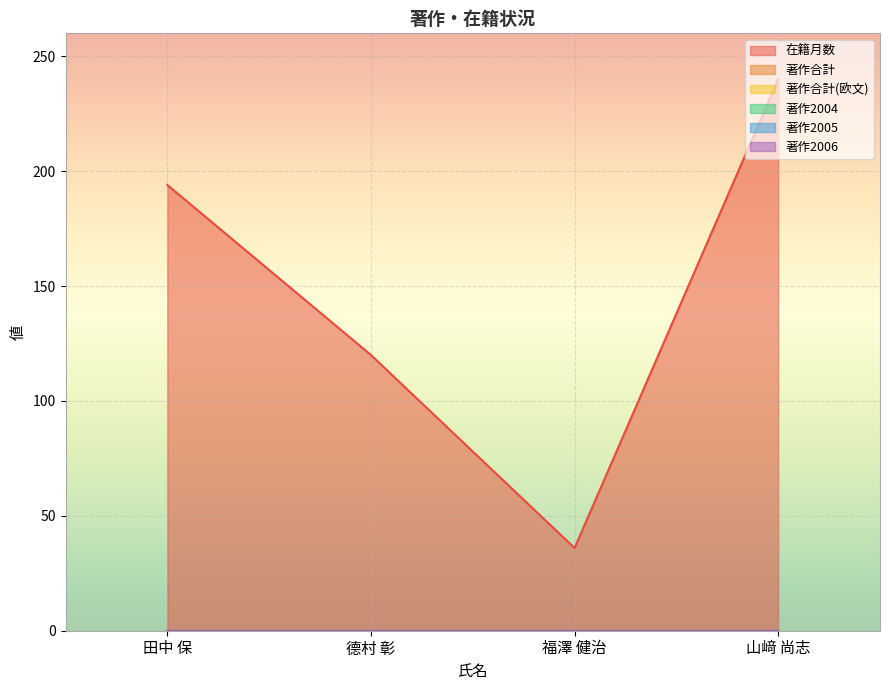

Reading left to right, list all the values displayed in this chart.

在籍月数: 田中 保=194	德村 彰=120	福澤 健治=36	山﨑 尚志=240
著作合計: 田中 保=0	德村 彰=0	福澤 健治=0	山﨑 尚志=0
著作合計(欧文): 田中 保=0	德村 彰=0	福澤 健治=0	山﨑 尚志=0
著作2004: 田中 保=0	德村 彰=0	福澤 健治=0	山﨑 尚志=0
著作2005: 田中 保=0	德村 彰=0	福澤 健治=0	山﨑 尚志=0
著作2006: 田中 保=0	德村 彰=0	福澤 健治=0	山﨑 尚志=0